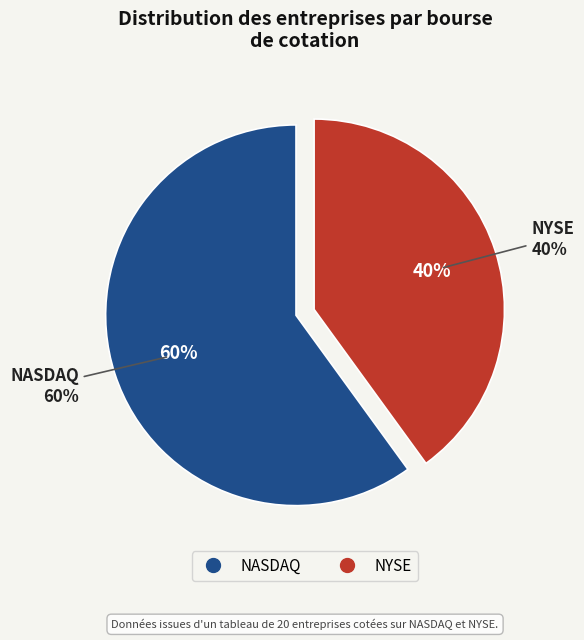

Does NYSE account for over 50% of the chart?

No